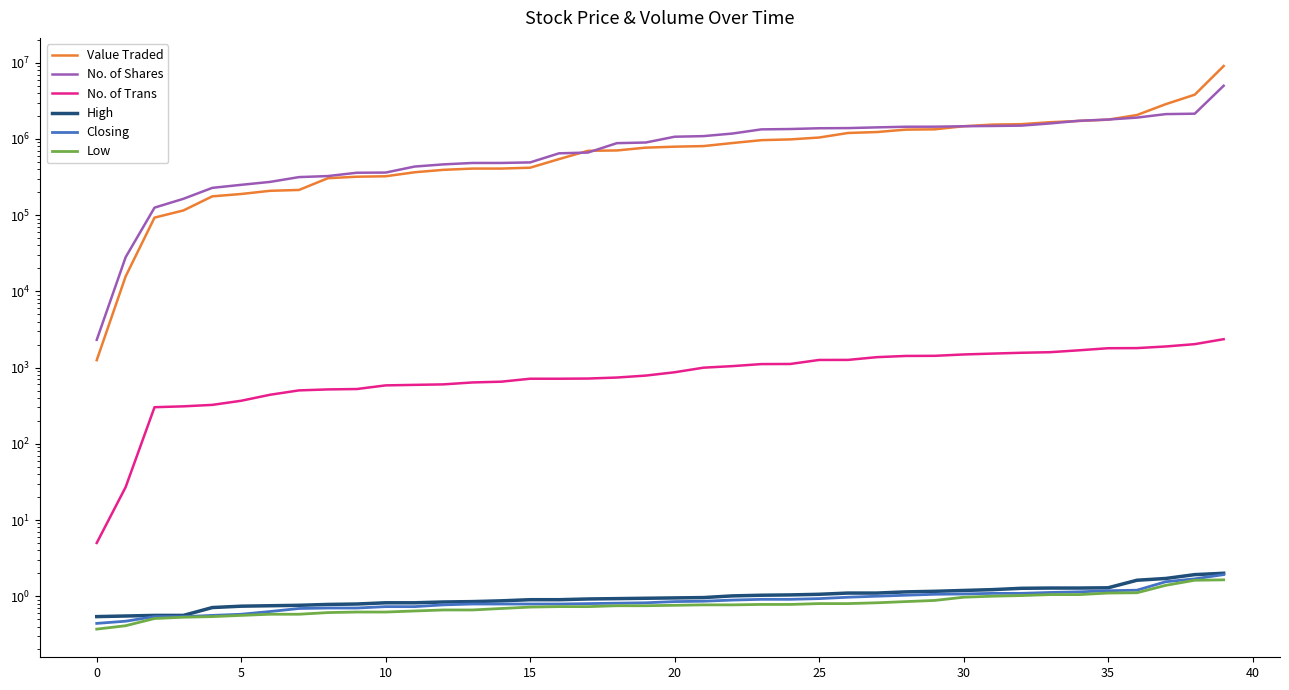

Between 17 and 15, which is larger?

17